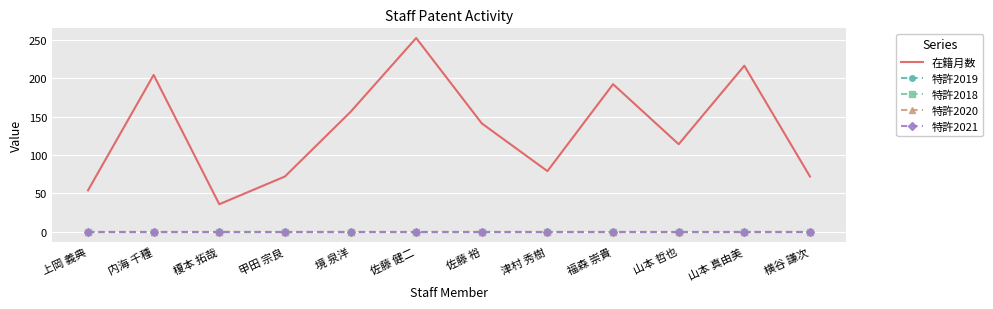

What is the label of the 8th point from the right?

境 泉洋